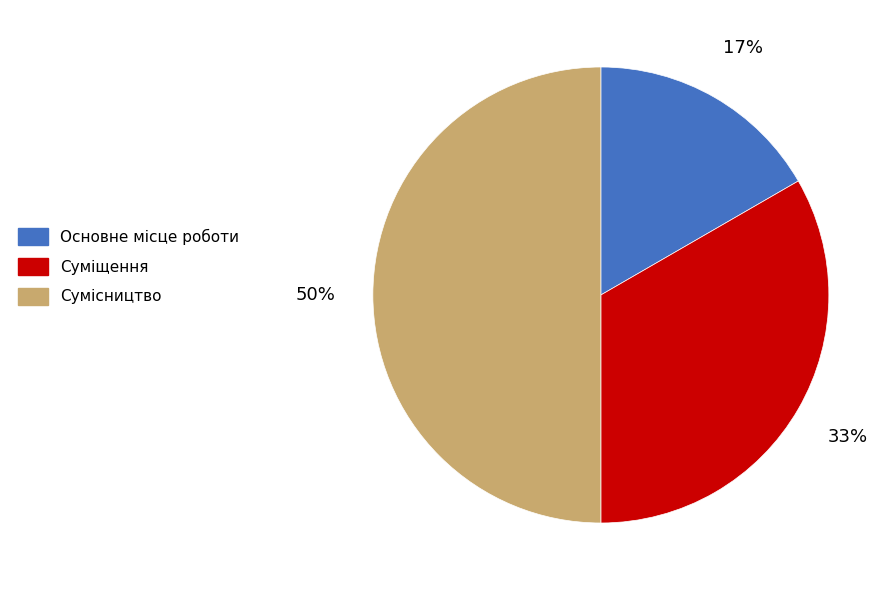

Rank the categories by value from lowest to highest.

Основне місце роботи, Суміщення, Сумісництво